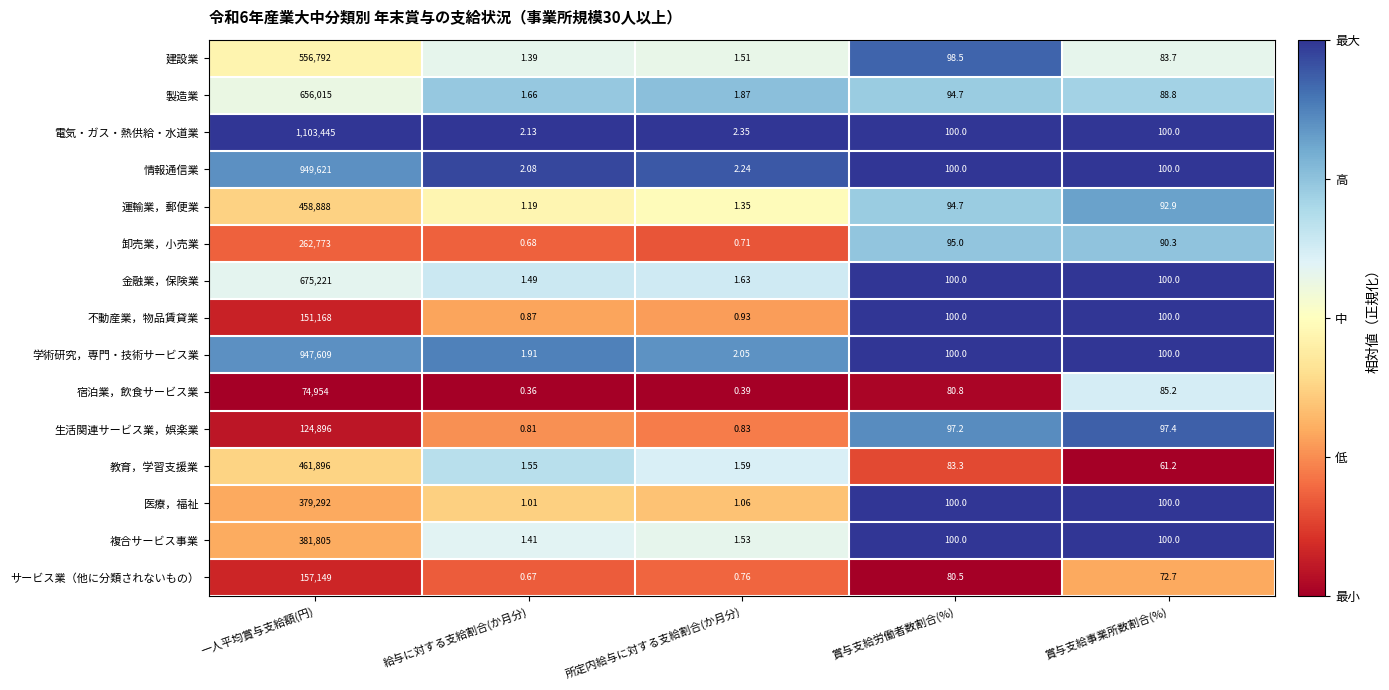

Is the value of 金融業，保険業 at 所定内給与に対する支給割合(か月分) greater than the value of 宿泊業，飲食サービス業 at 所定内給与に対する支給割合(か月分)?

Yes